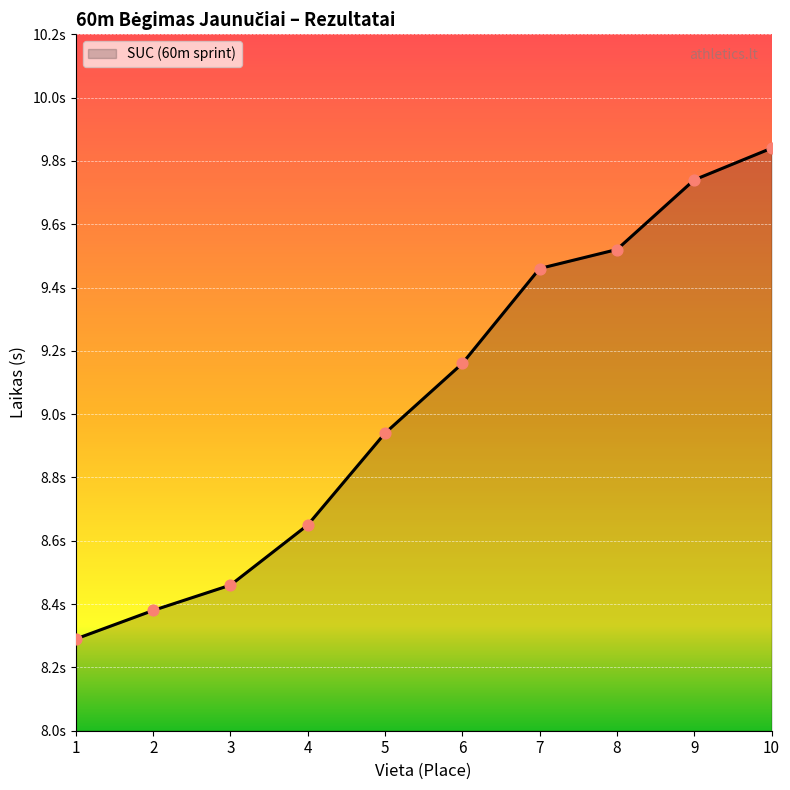

What is the change in value from 2 to 3?

+0.1